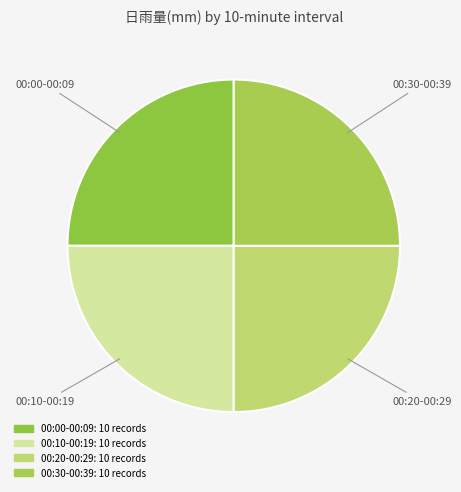

What is the ratio of the value at 00:00-00:09 to the value at 00:20-00:29?

1.0